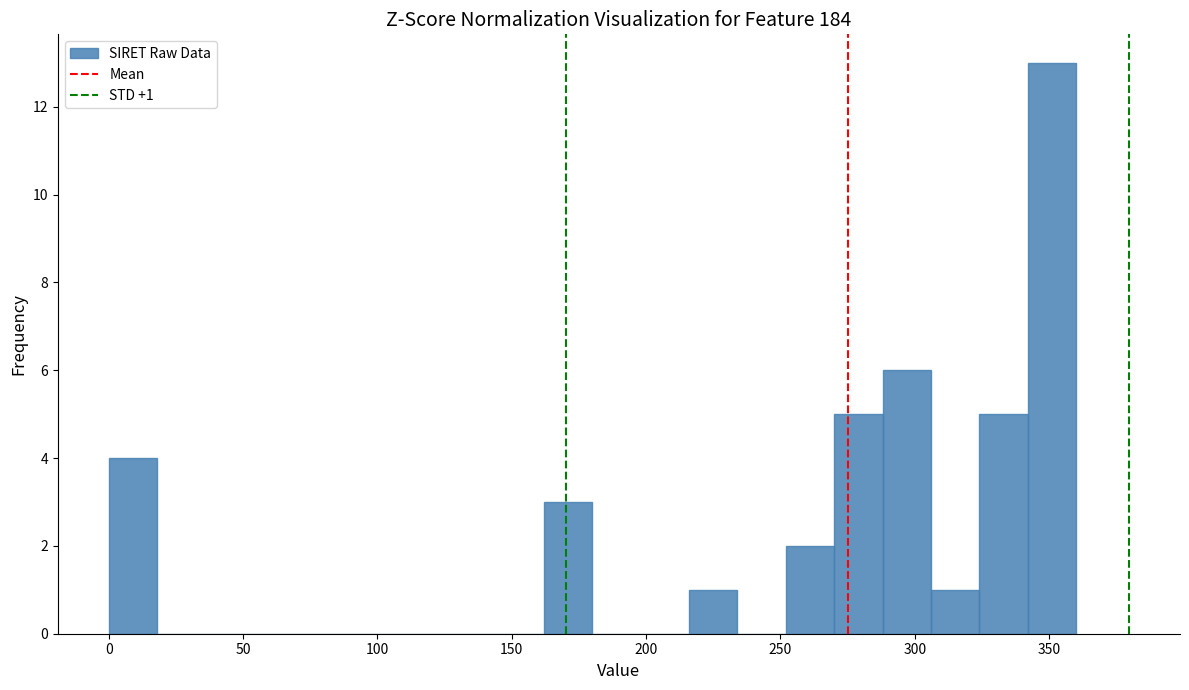

Around what value on the x-axis is the tallest bar? Give the approximate position of its centre, as read against the axis.

350